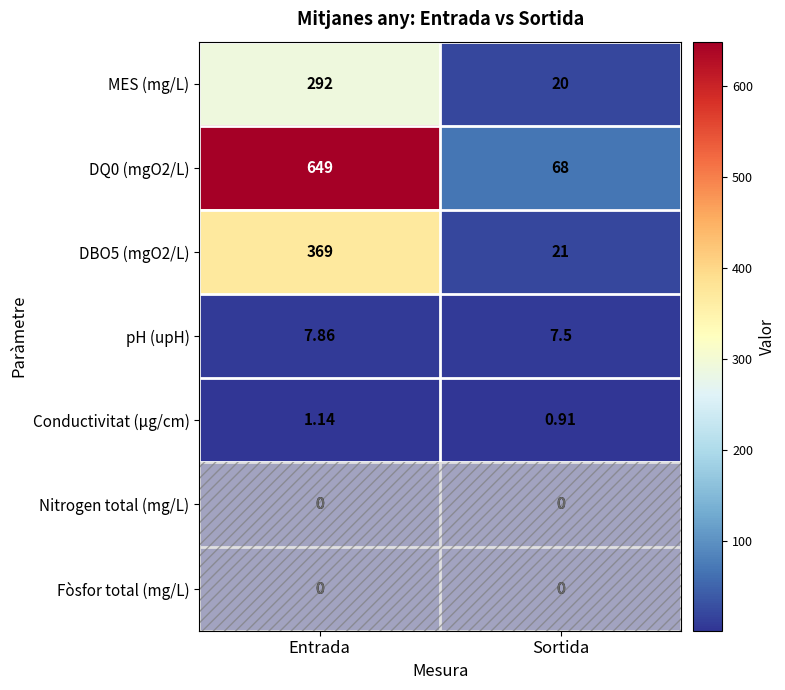

Which category has the highest value in the pH (upH) series?

Entrada